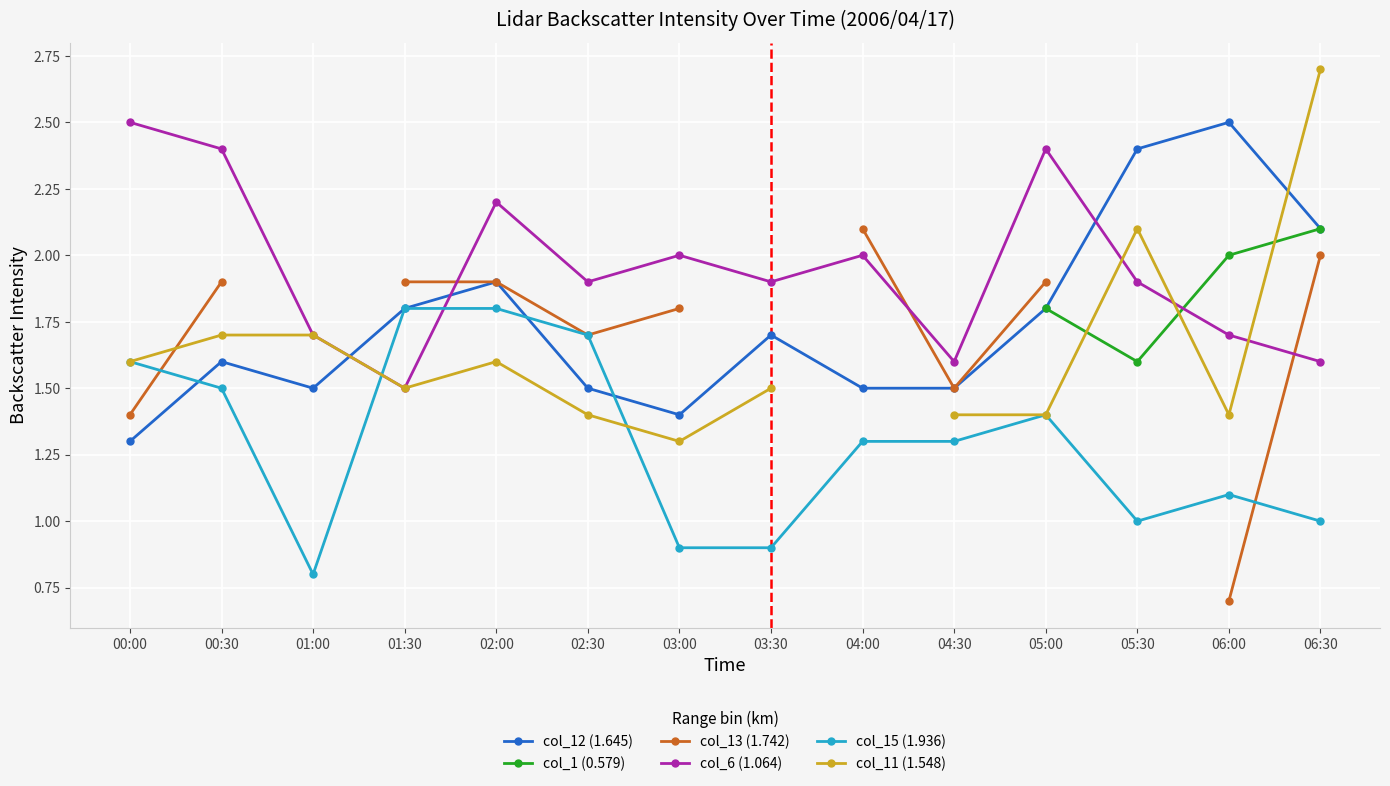

What position from the right is 01:30?

11